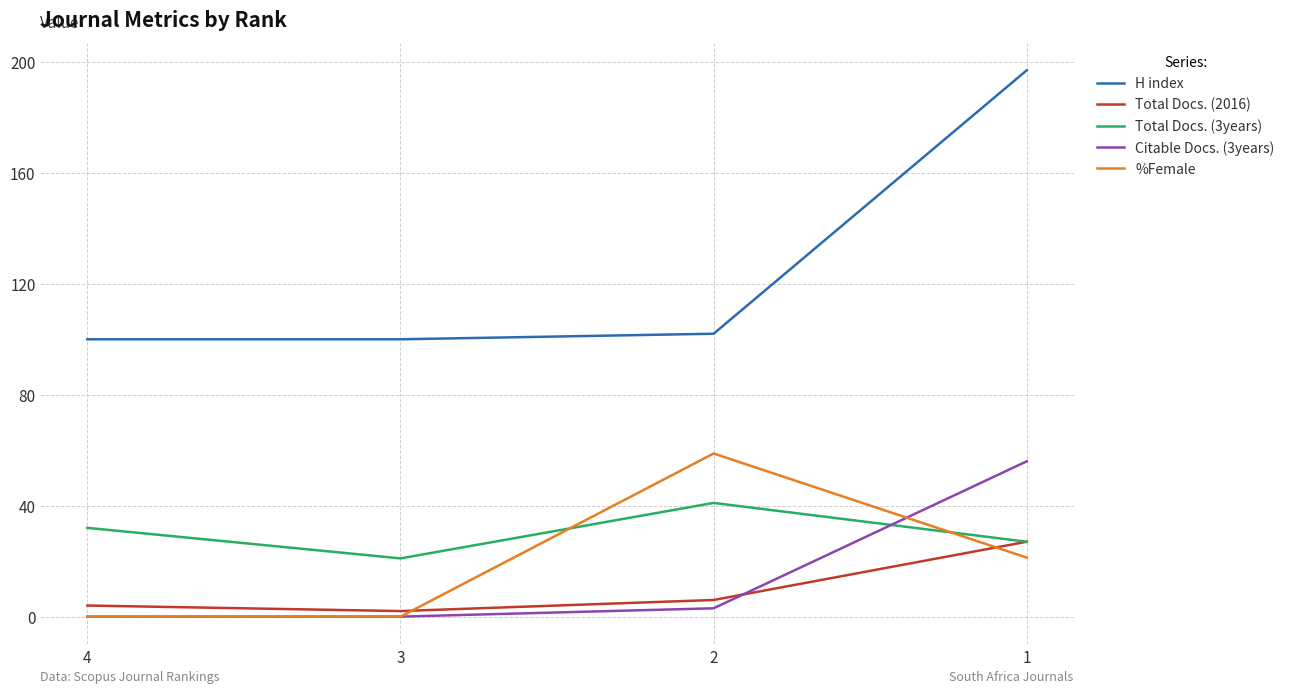

What is the minimum value for H index?

100.0